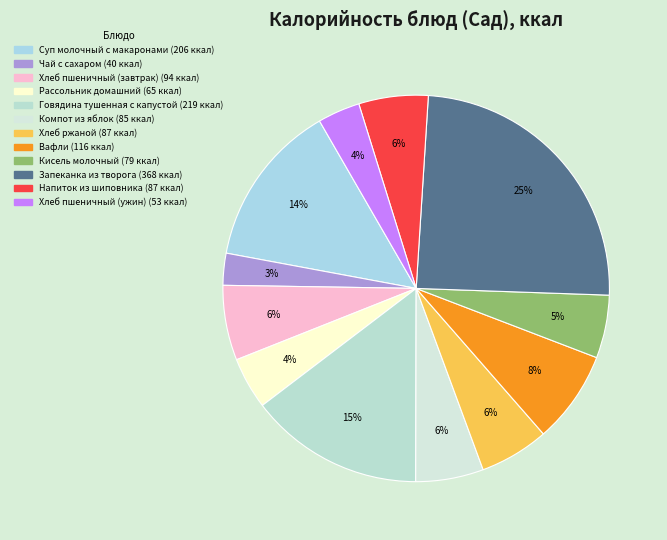

How many slices are in this pie chart?

12